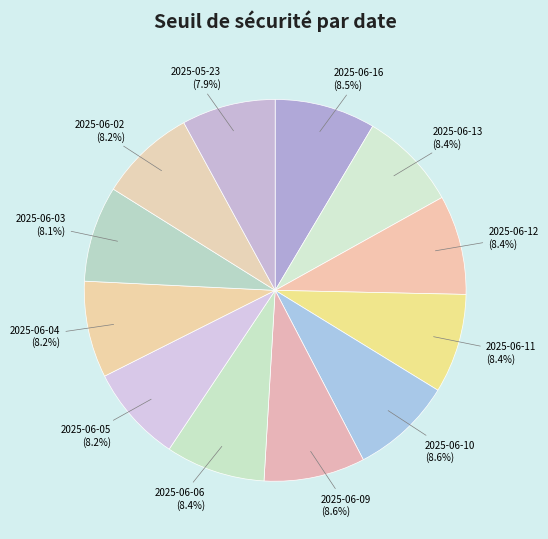

Approximately how many times larger is the value at 2025-06-02 compared to 2025-06-12?

1.0